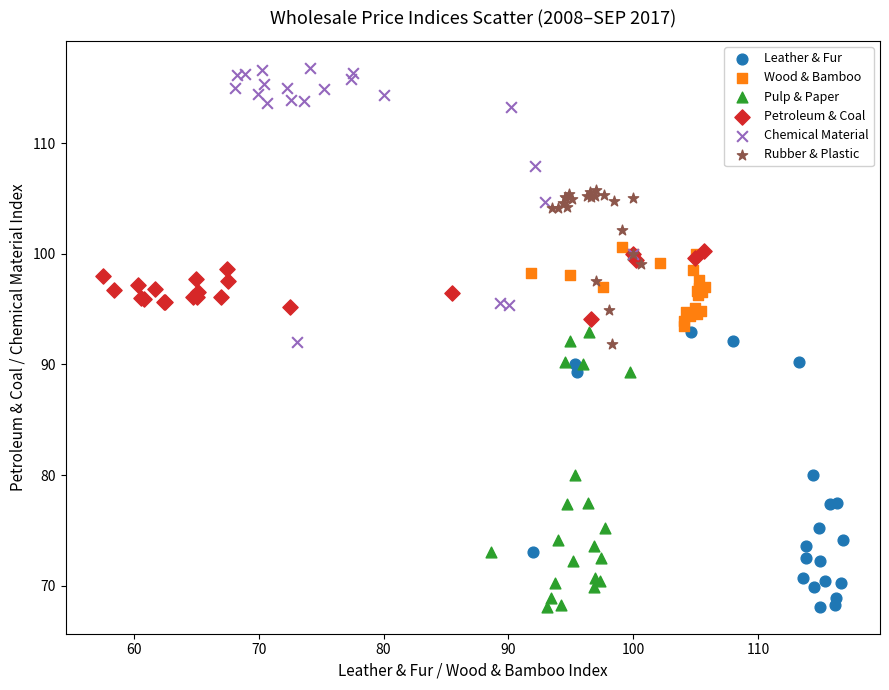

Which series reaches the maximum Y coordinate?

Chemical Material